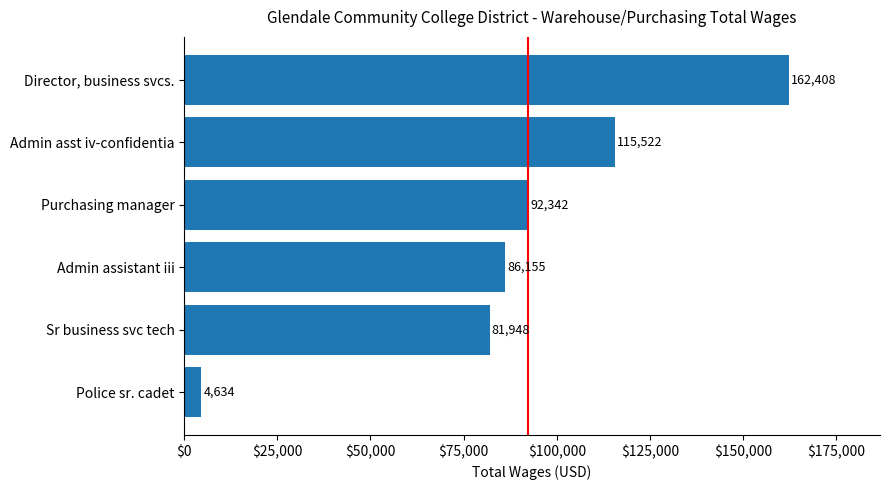

Which has a higher value, Purchasing manager or Police sr. cadet?

Purchasing manager